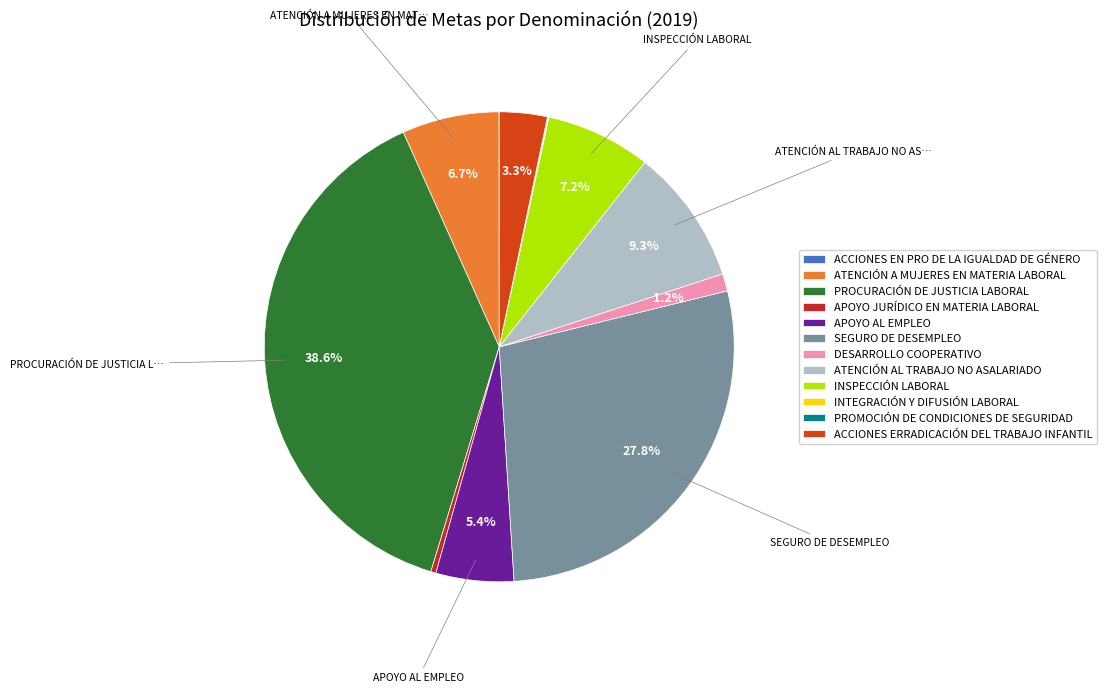

Count the number of slices in the pie.

12